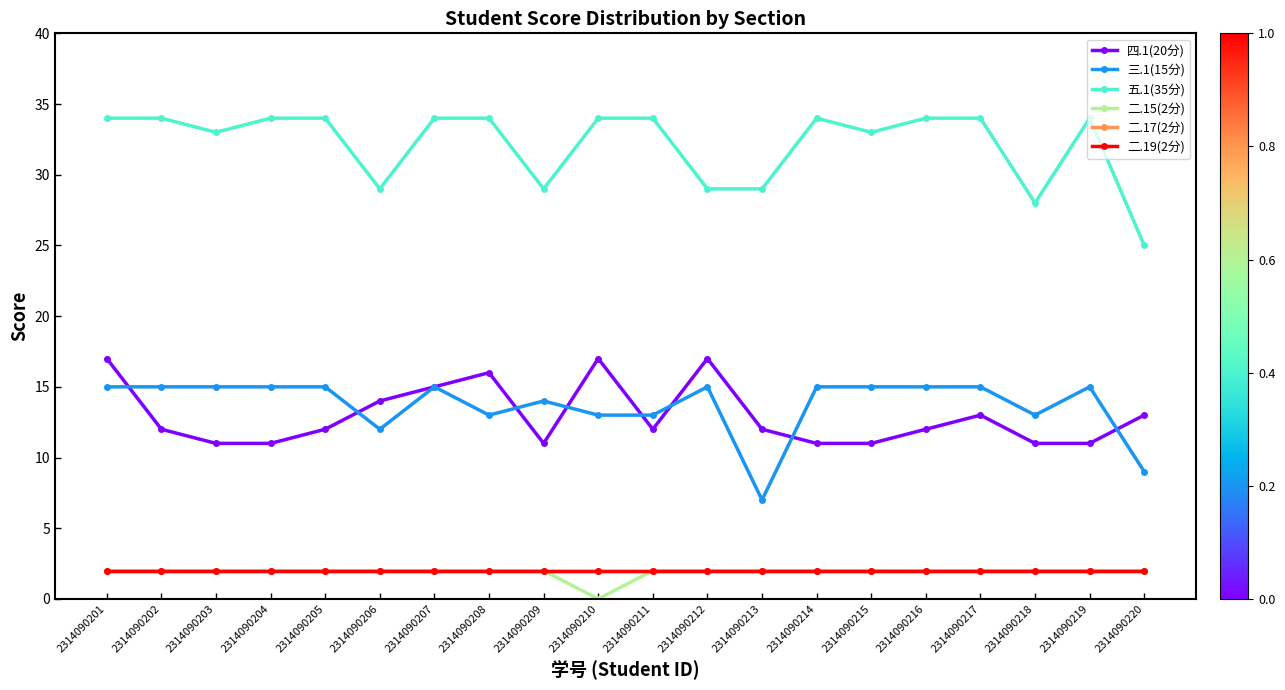

How many 三.1(15分) values are between 13 and 15?

17